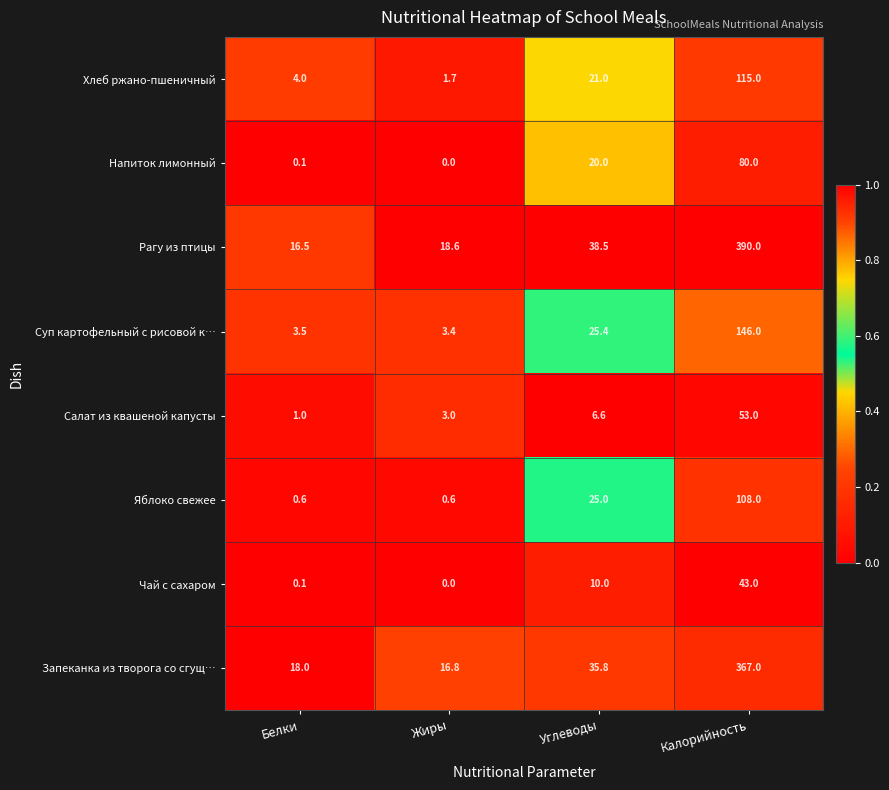

At Калорийность, list the series in order from smallest to largest.

Чай с сахаром, Салат из квашеной капусты, Напиток лимонный, Яблоко свежее, Хлеб ржано-пшеничный, Суп картофельный с рисовой к…, Запеканка из творога со сгущ…, Рагу из птицы